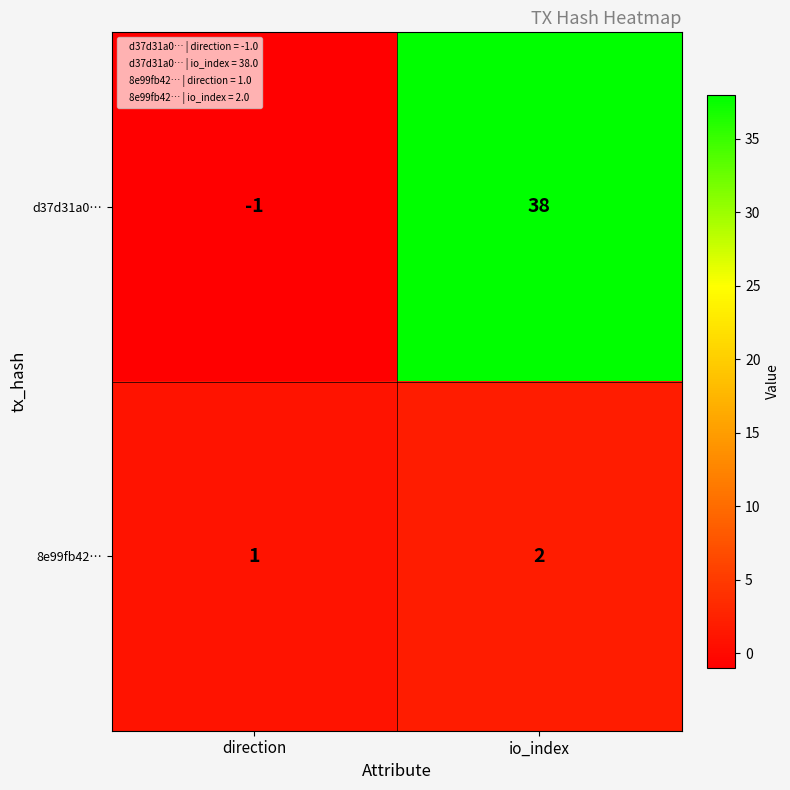

What is the greatest value displayed?

38